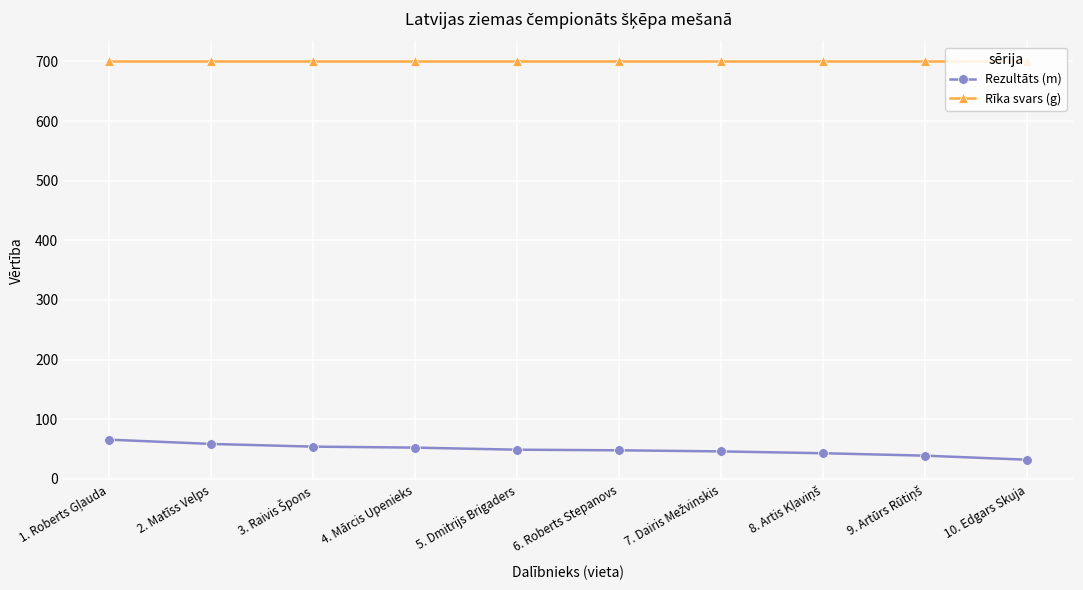

Which series has the largest total across all categories?

Rīka svars (g)